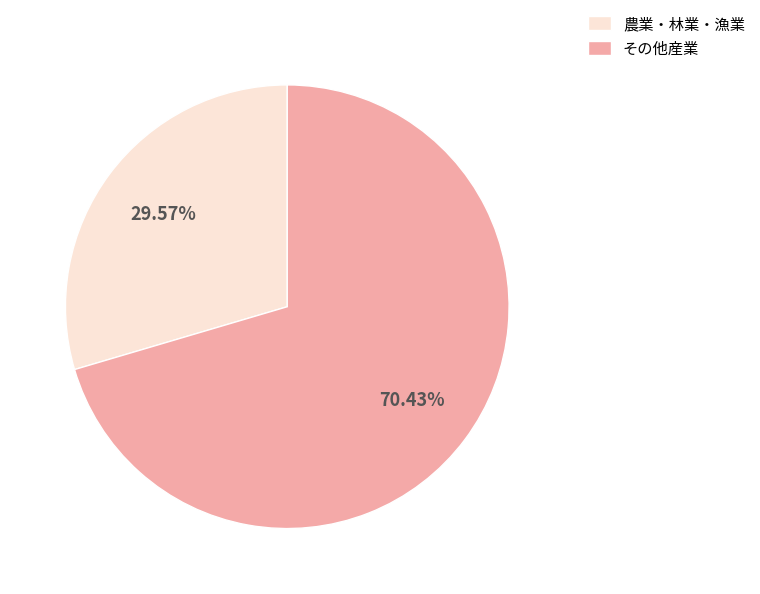

Which slice is the smallest?

農業・林業・漁業